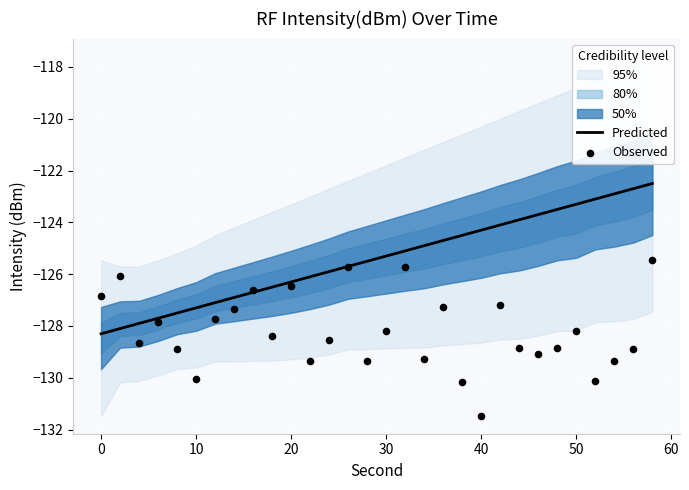

Which series contains the lowest Y value?

Observed